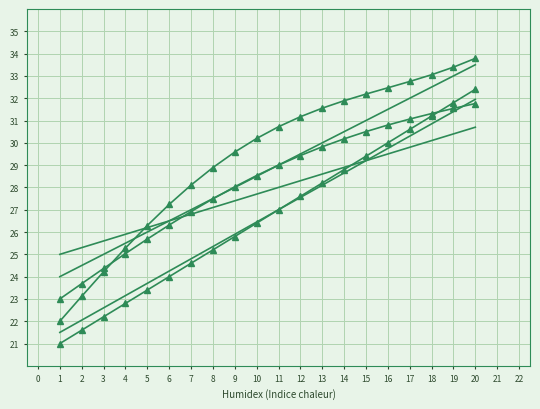

How many lines are shown in the chart?

6